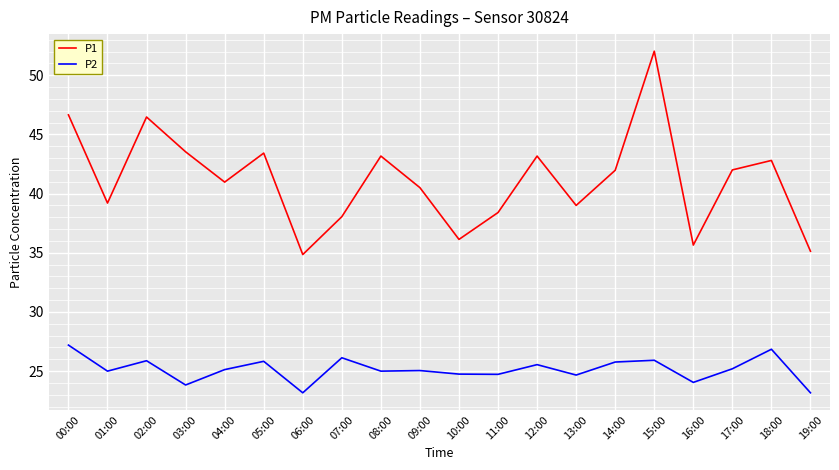

What is the difference between the highest and lowest values at 13:00?

14.3